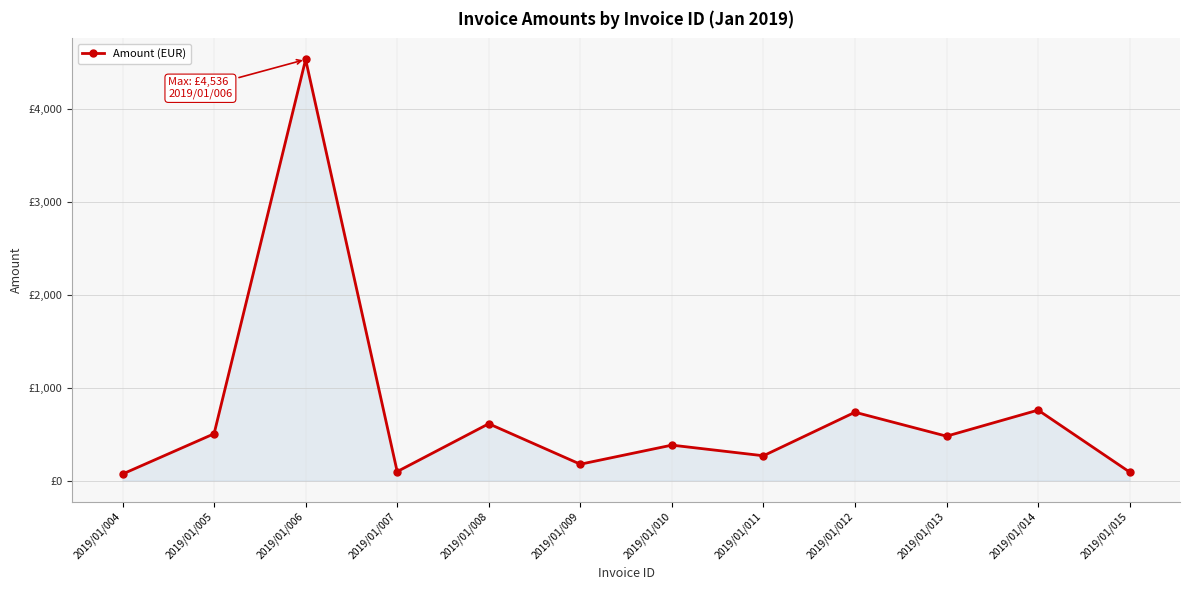

Which label corresponds to the smallest value in the chart?

2019/01/004